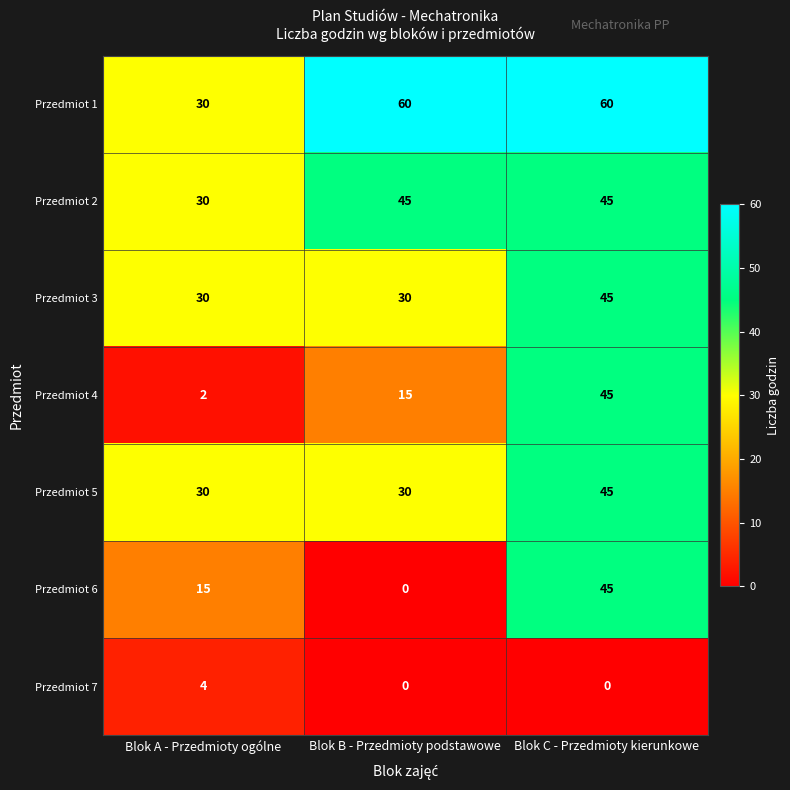

Which series has the largest total across all categories?

Przedmiot 1